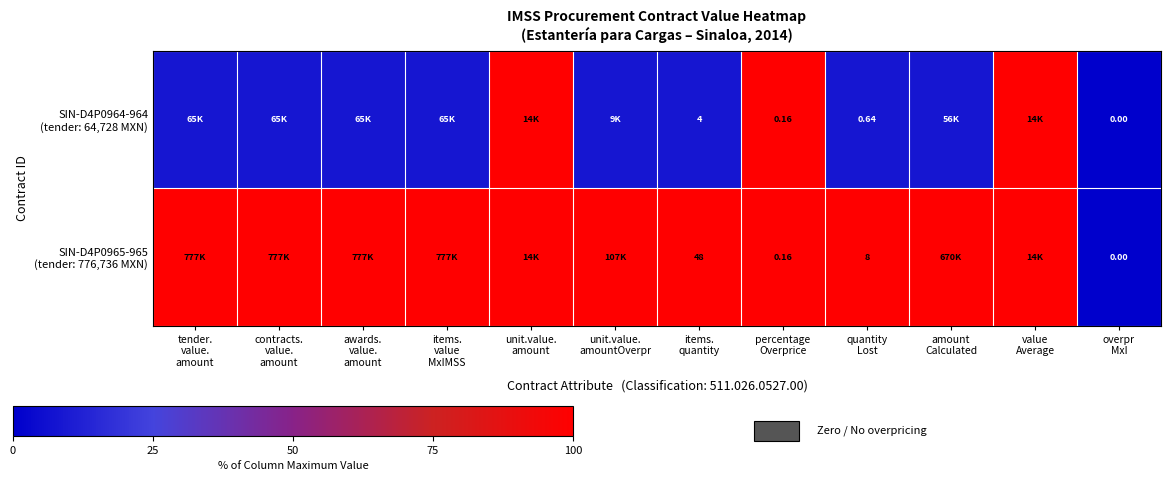

What is the sum of all SIN-D4P0965-965 (tender: 776,736 MXN) values?

1100.0